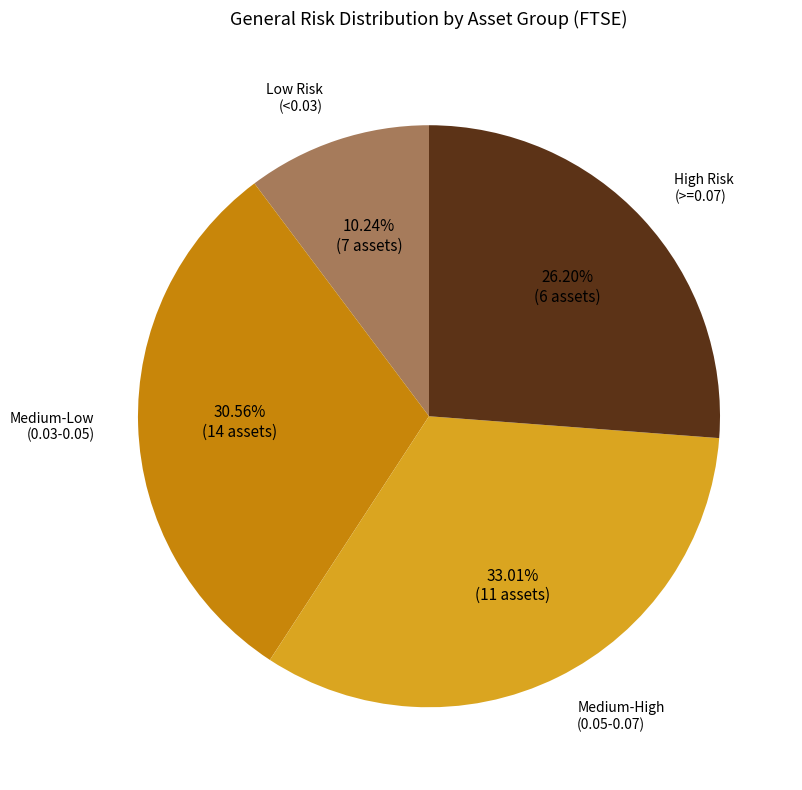

How many slices are in this pie chart?

4